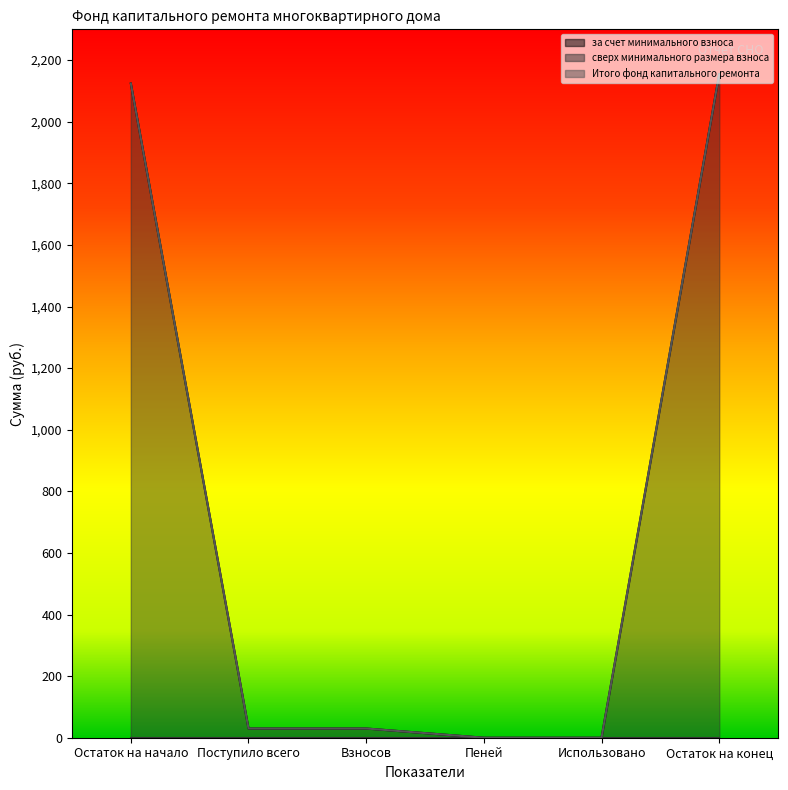

True or false: Итого фонд капитального ремонта and за счет минимального взноса cross at least once.

False